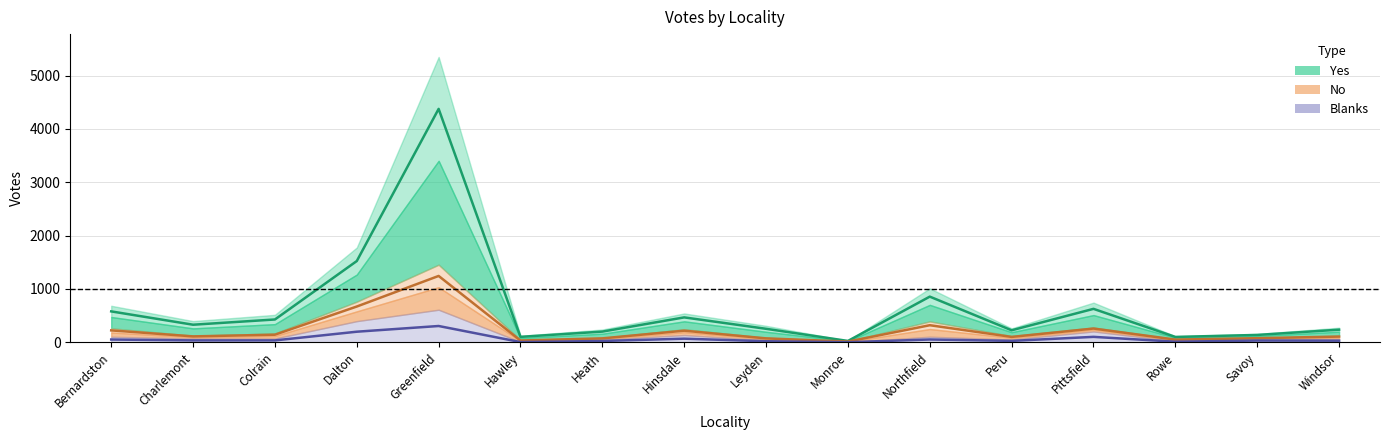

Rank the categories by Blanks value from lowest to highest.

Monroe, Hawley, Rowe, Leyden, Heath, Peru, Windsor, Savoy, Charlemont, Colrain, Bernardston, Northfield, Hinsdale, Pittsfield, Dalton, Greenfield